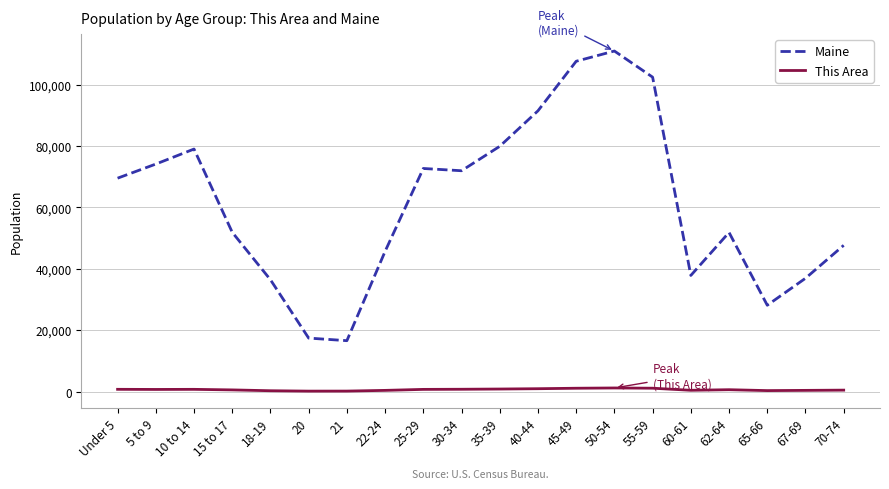

True or false: Maine has more than 0 points higher than both neighbors.

True